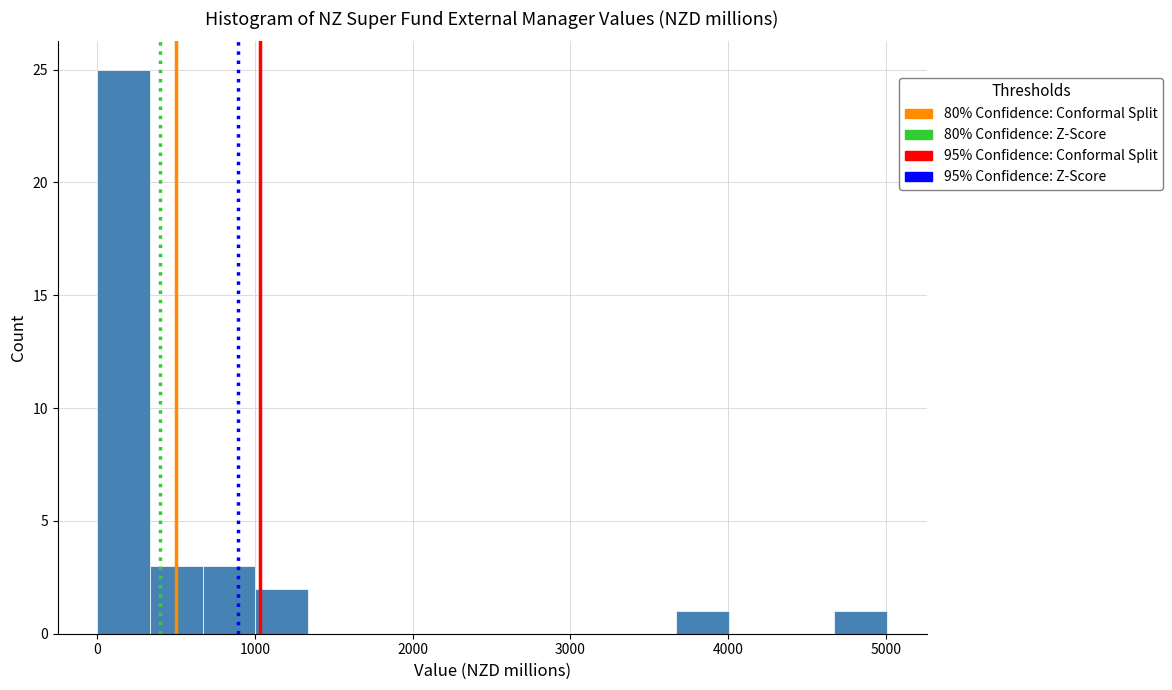

Around what value on the x-axis is the tallest bar? Give the approximate position of its centre, as read against the axis.

200